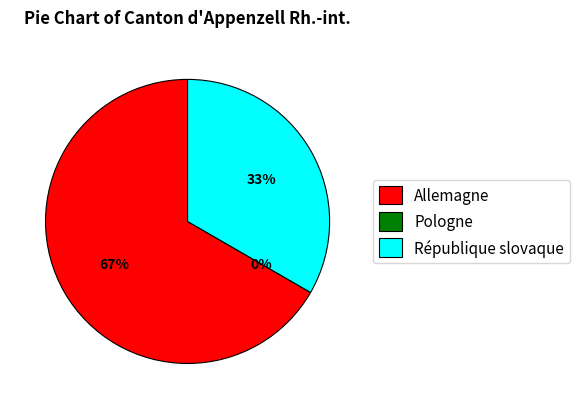

Which category has the smallest portion of the pie?

Pologne